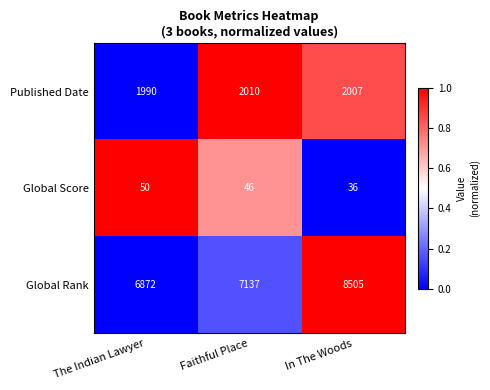

What value does the Global Rank series have at In The Woods?

8505